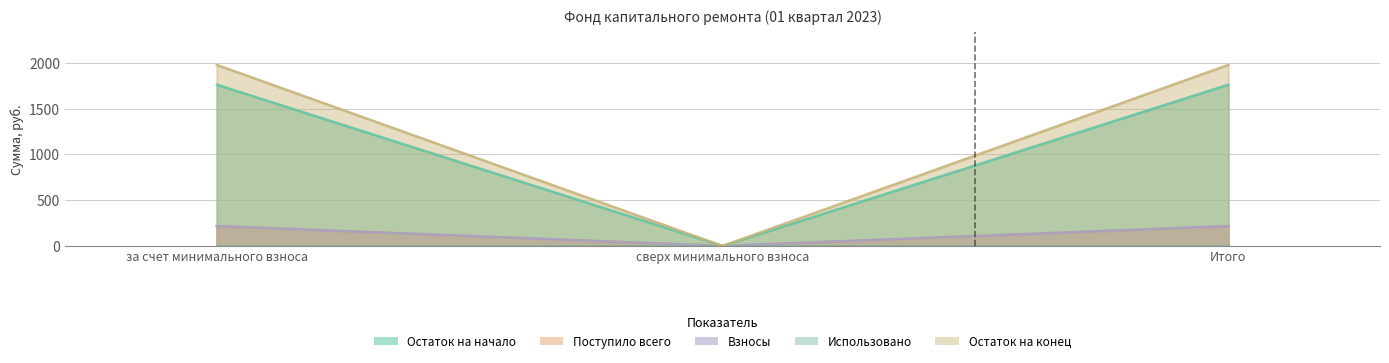

Reading left to right, transcribe all the data shown in this chart.

Остаток на начало: за счет минимального взноса=1760.3	сверх минимального взноса=0.0	Итого=1760.3
Поступило всего: за счет минимального взноса=216.6	сверх минимального взноса=0.0	Итого=216.6
Взносы: за счет минимального взноса=216.6	сверх минимального взноса=0.0	Итого=216.6
Остаток на конец: за счет минимального взноса=1976.9	сверх минимального взноса=0.0	Итого=1976.9